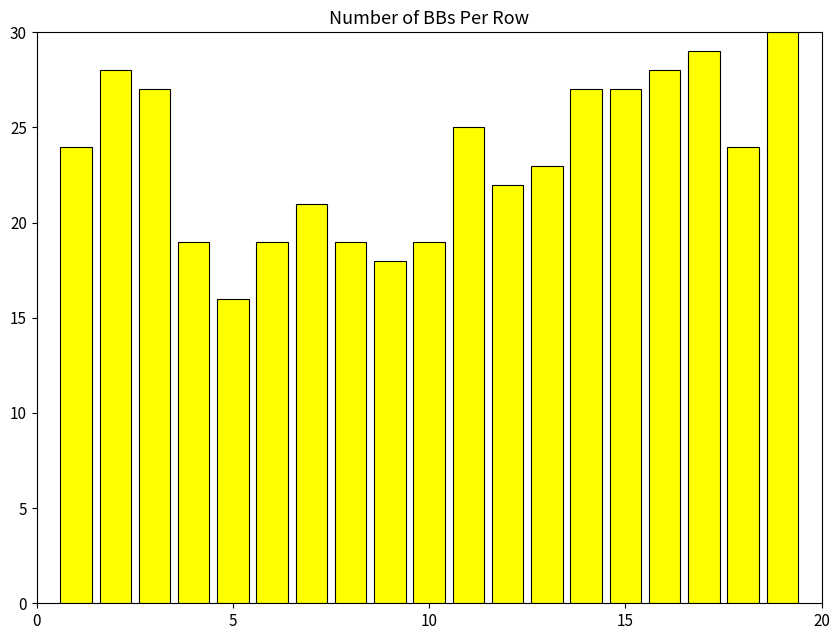

What is the difference between the maximum and minimum values?

14